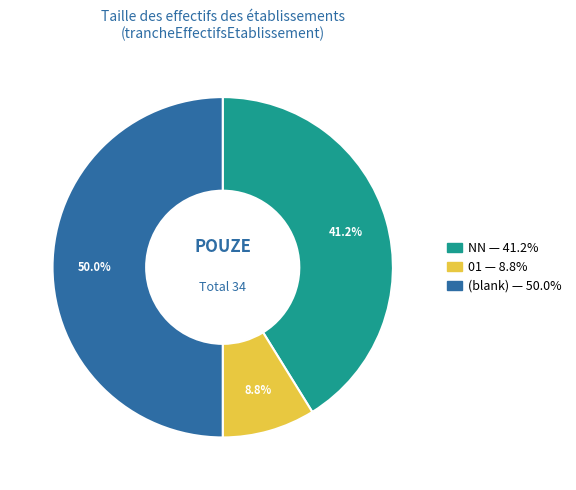

How many slices are in this pie chart?

3